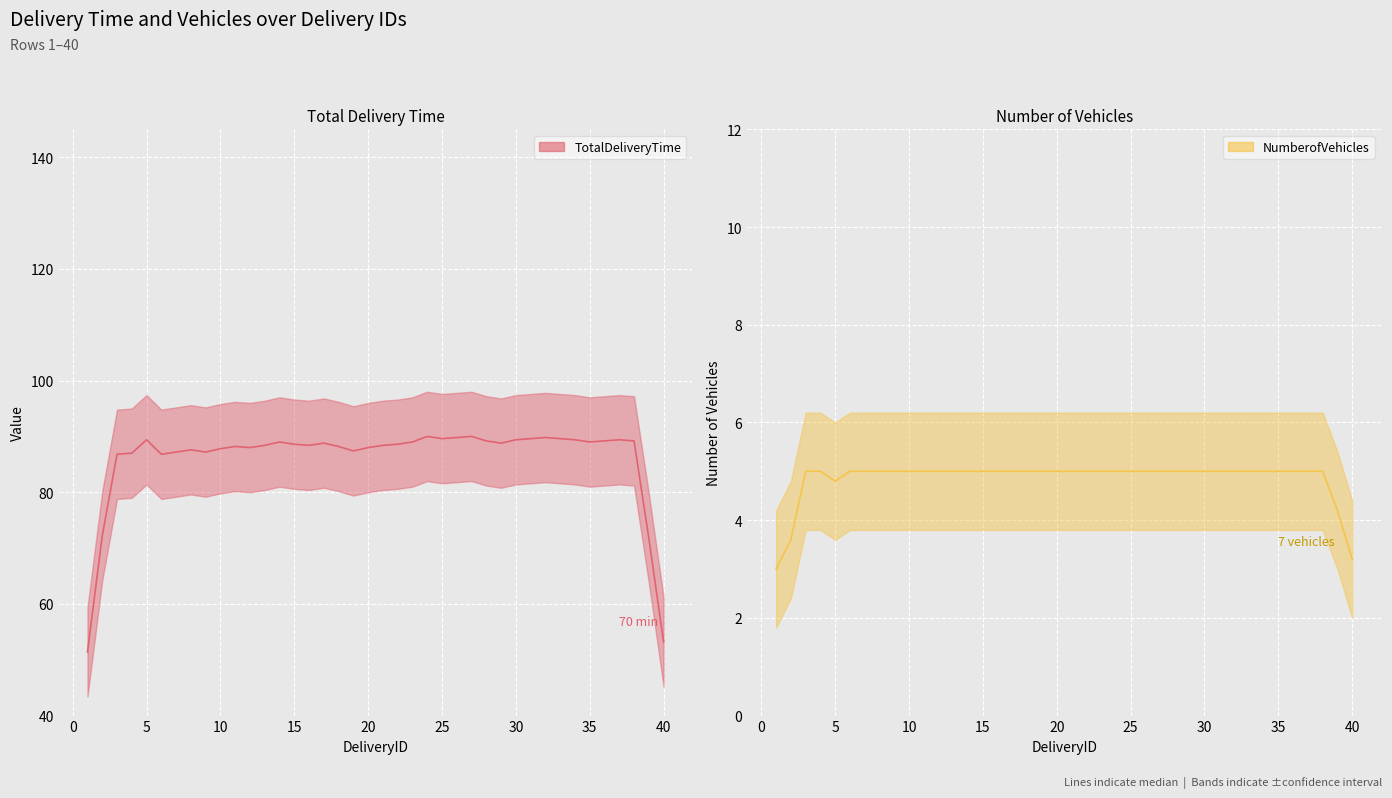

Is it true that NumberofVehicles equals 5 at 22?

True